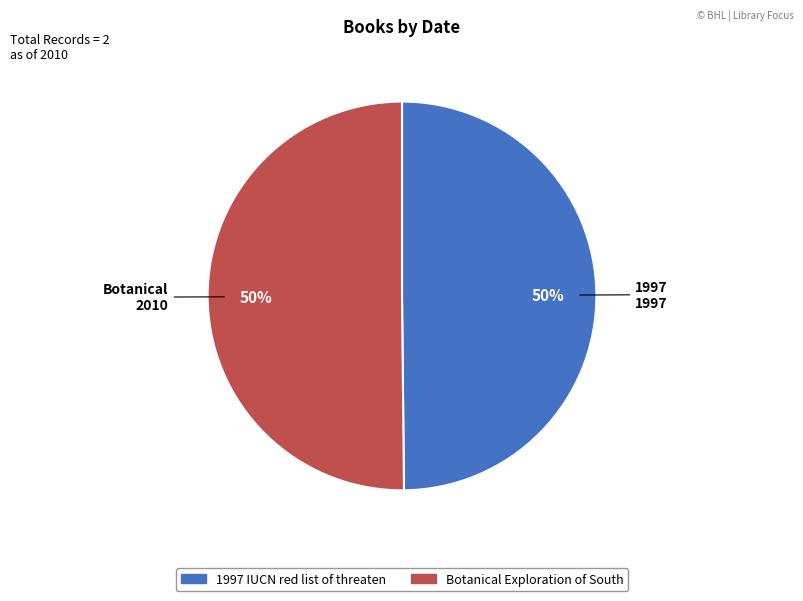

To the nearest percent, what is the average slice percentage?

50%